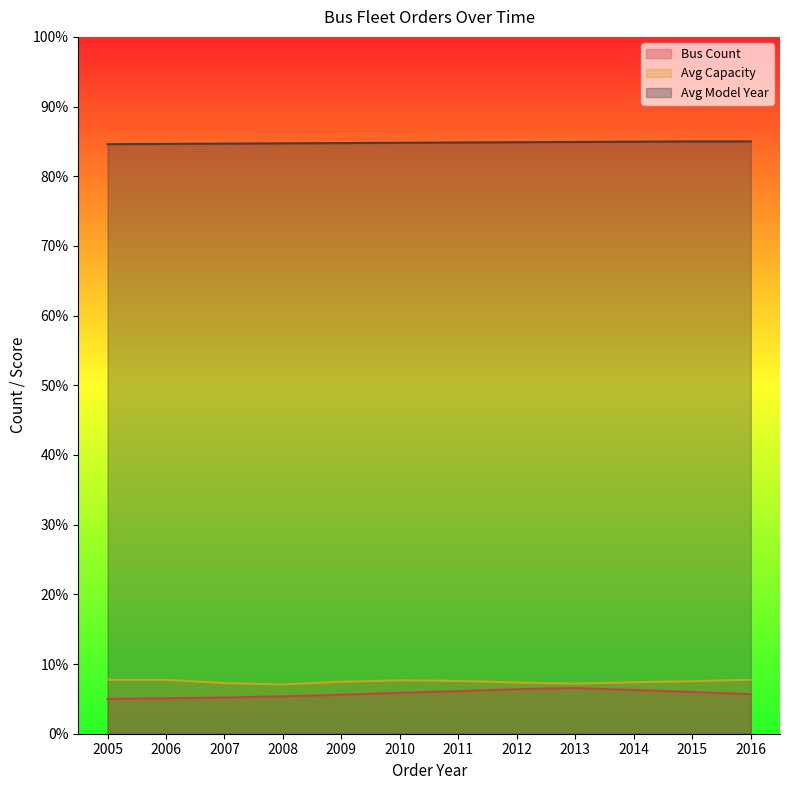

The Avg Capacity series shows 12.3 at 2012. True or false?

False